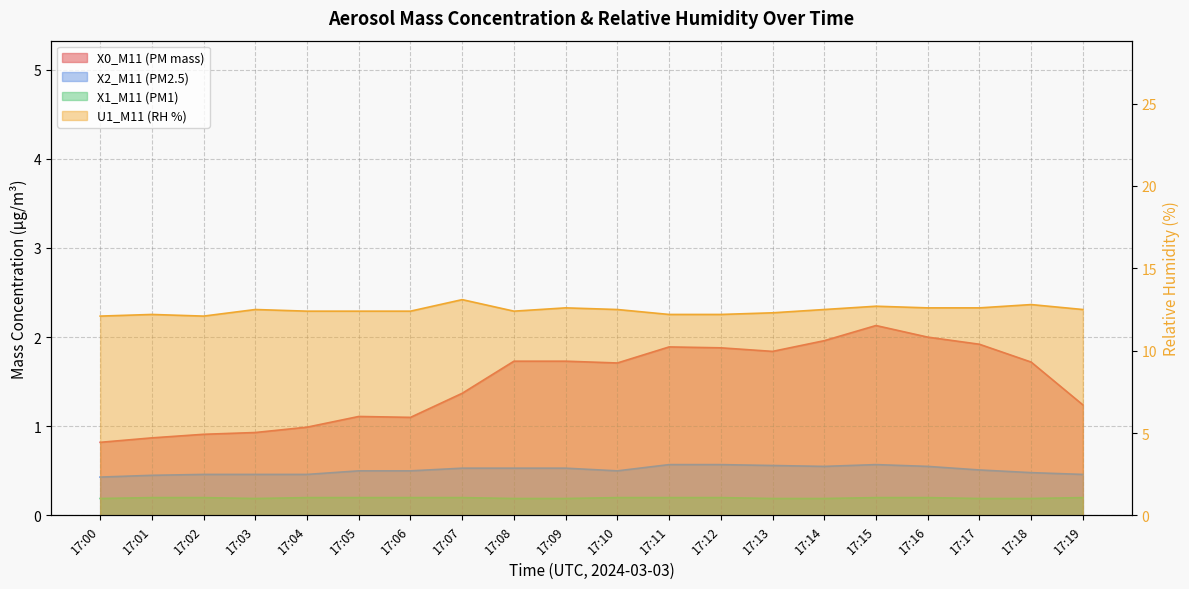

What is the average value of the U1_M11 (RH %) series?

12.5